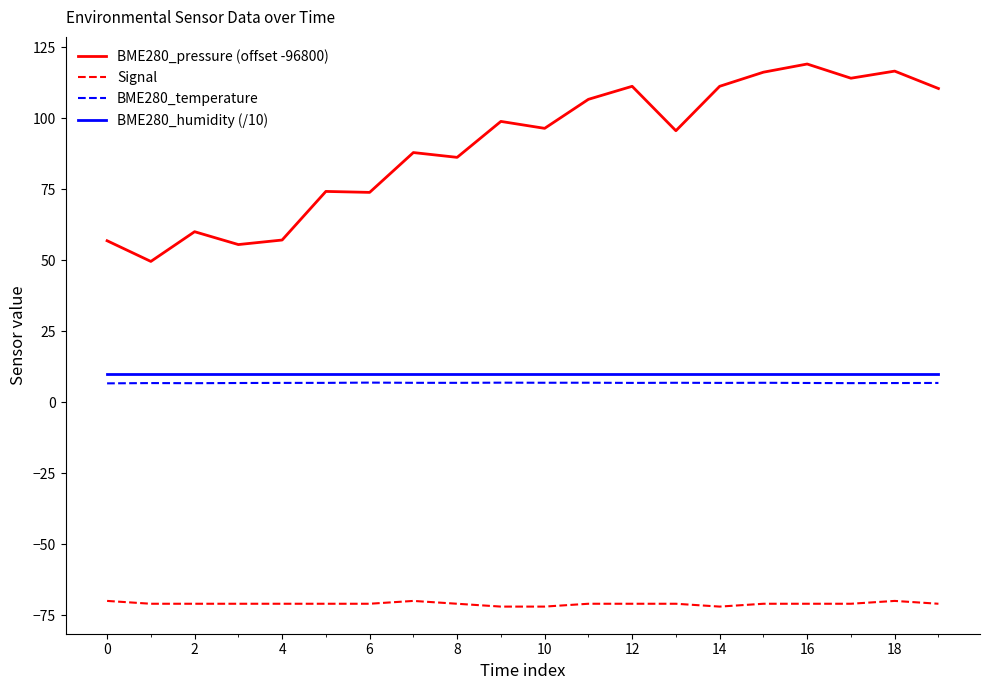

True or false: BME280_humidity (/10) and BME280_temperature intersect in this chart.

False